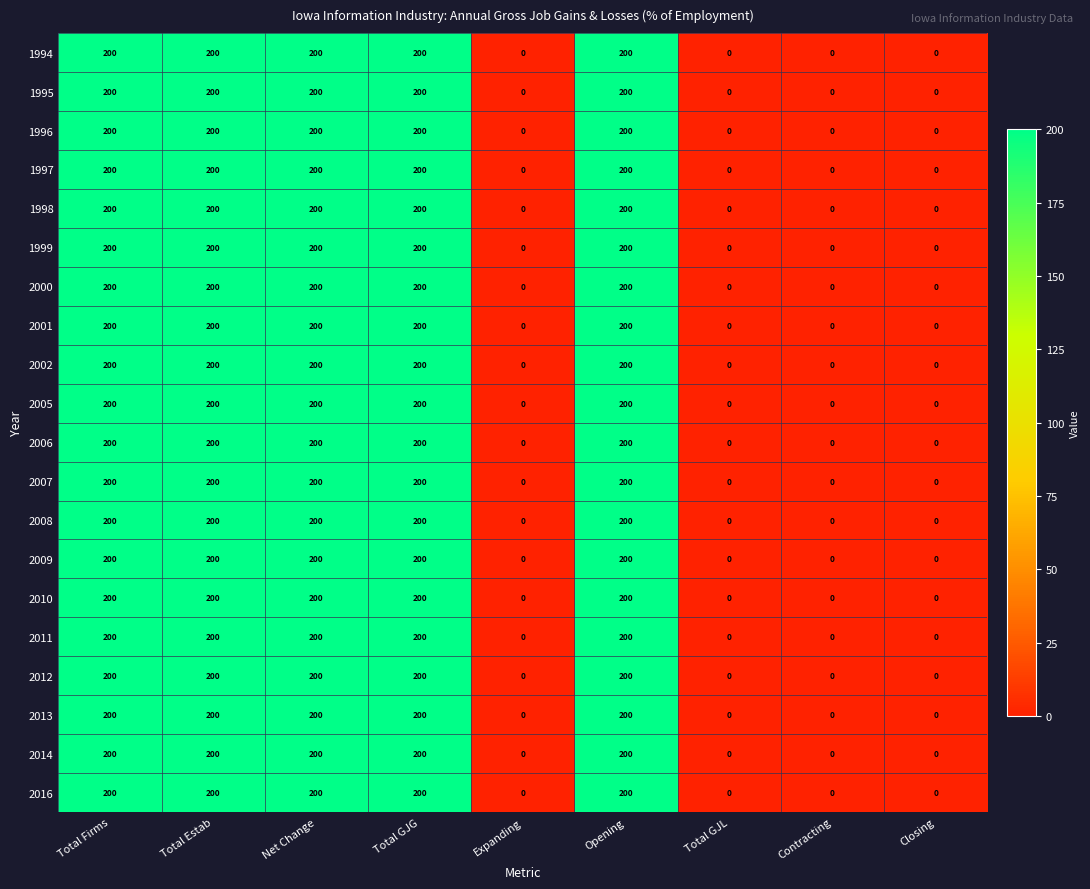

What is the maximum value shown in the chart?

200